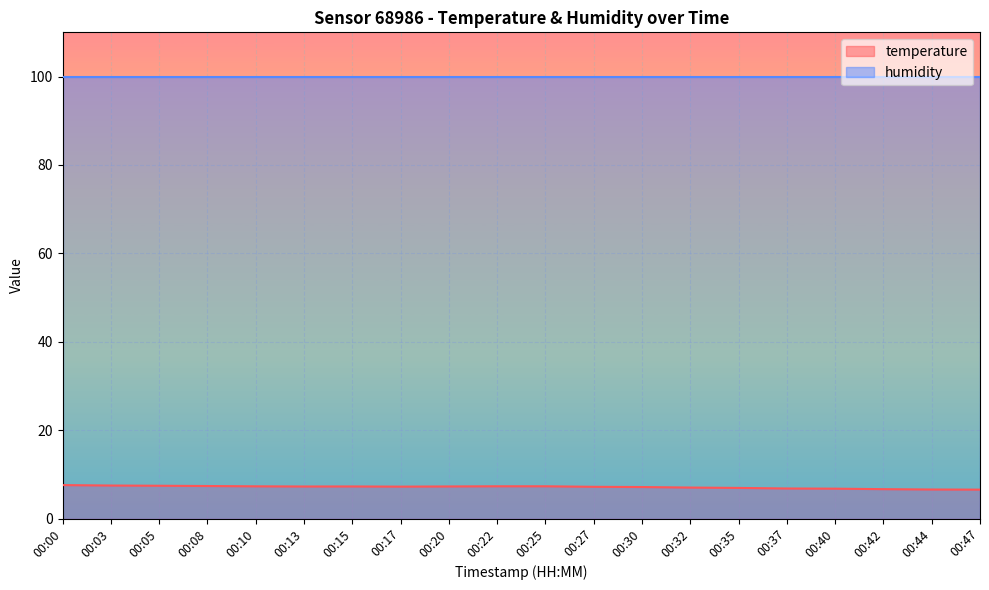

Reading right to left, extract all data points from this chart.

6.5	6.6	6.7	6.8	6.8	6.9	7.0	7.1	7.2	7.3	7.3	7.3	7.2	7.3	7.3	7.3	7.4	7.4	7.5	7.6